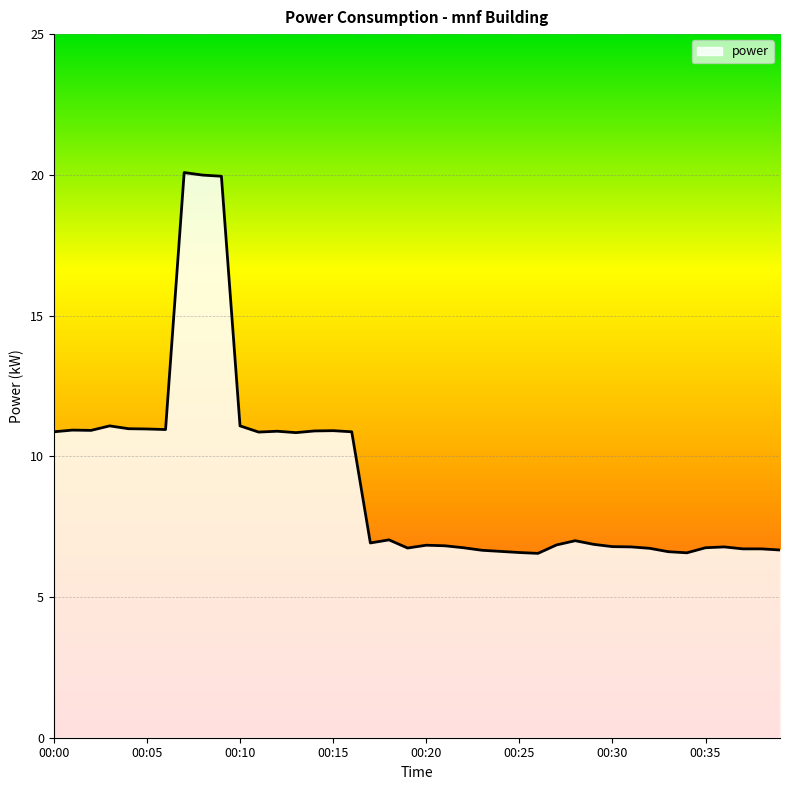

What is the difference between the maximum and minimum values?

13.5